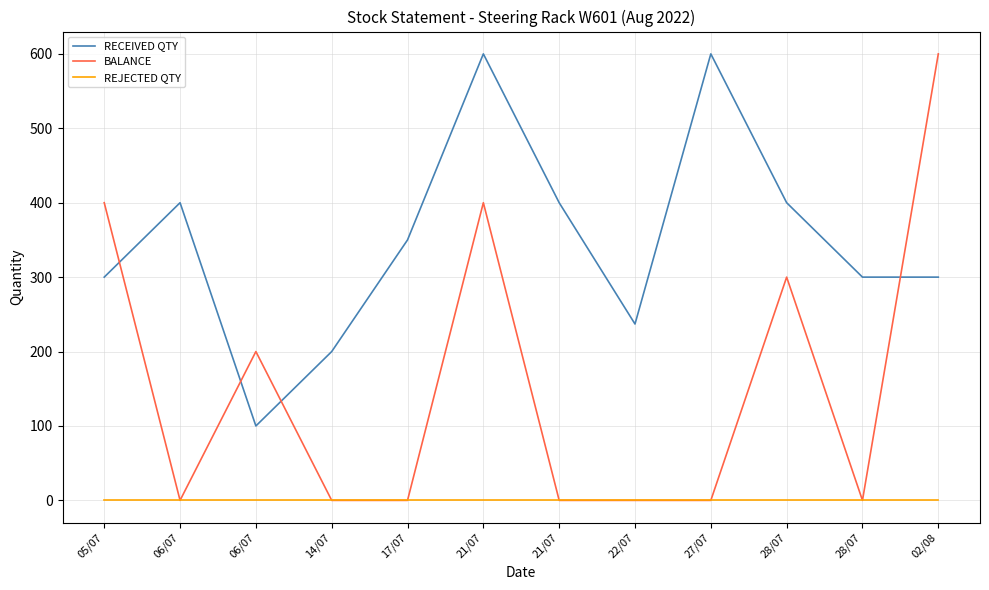

At which label does REJECTED QTY reach its minimum?

05/07